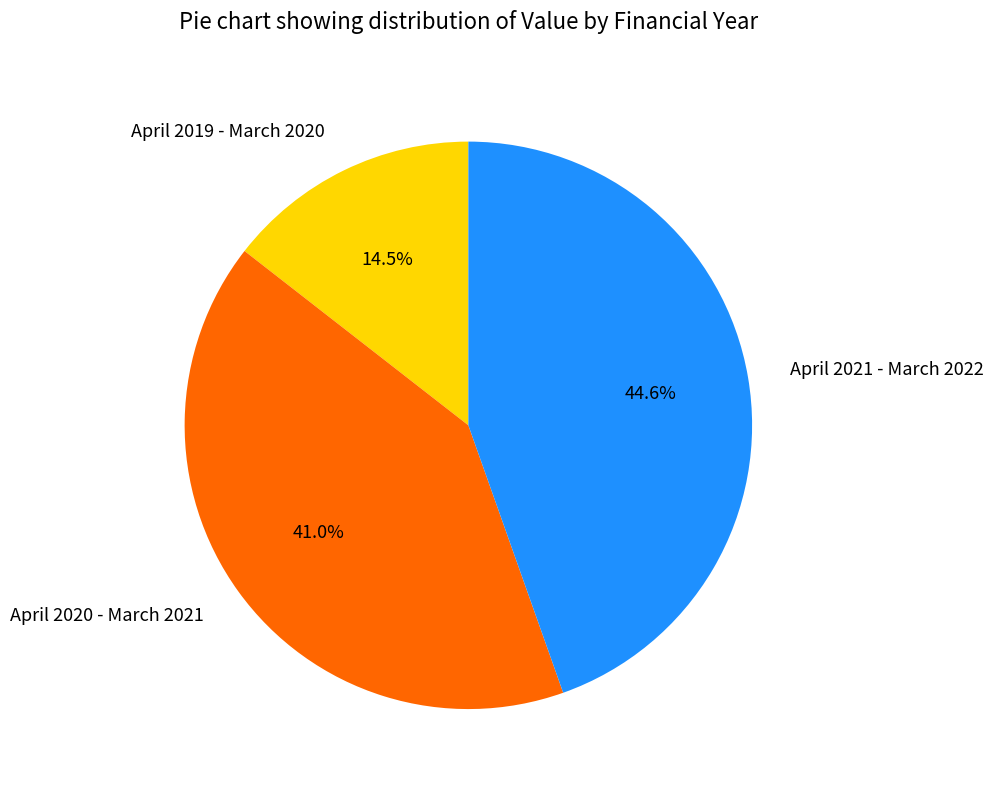

How much of the chart is everything except April 2021 - March 2022?

55.4%